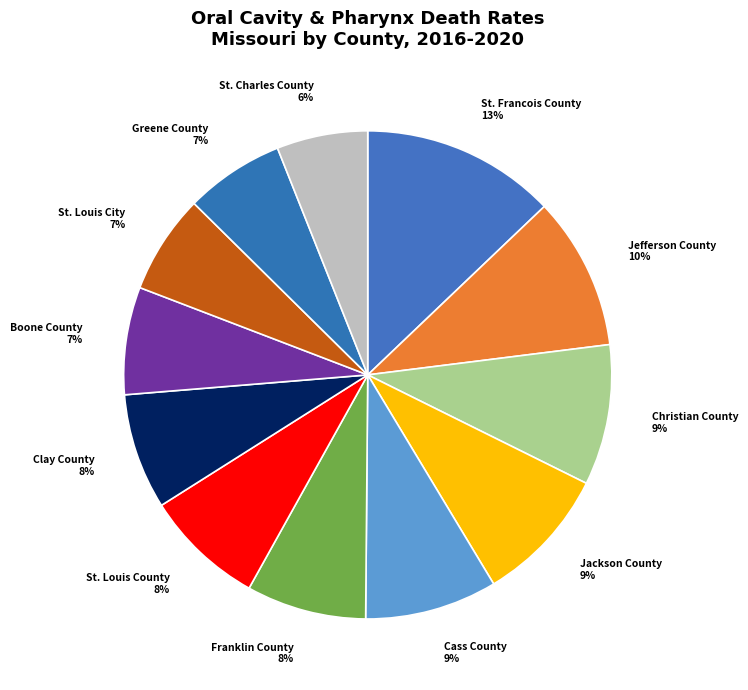

Which has a higher value, Greene County or Franklin County?

Franklin County